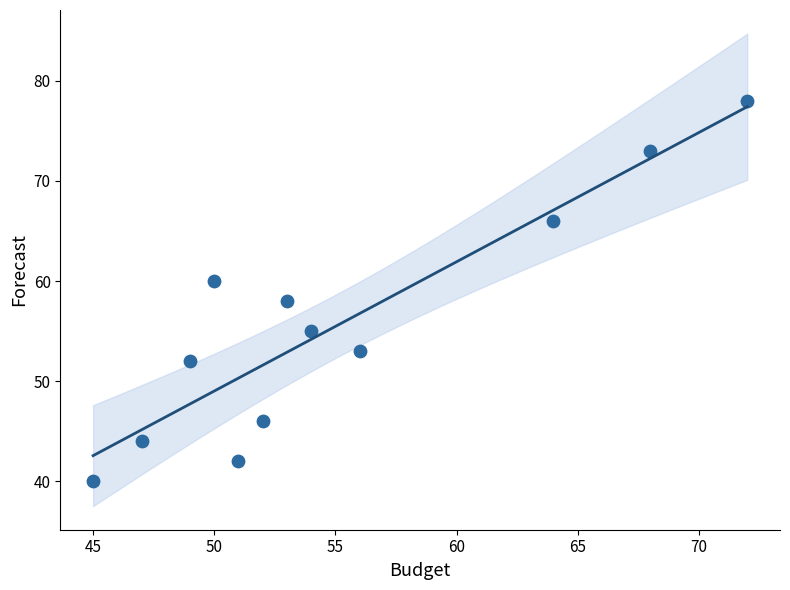

What is the average X value?

55